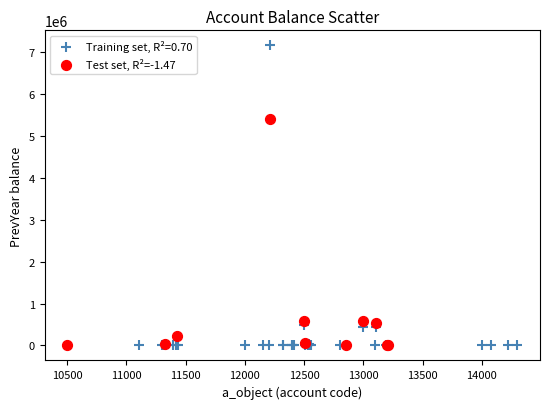

Which series reaches the maximum Y coordinate?

Training set, R²=0.70